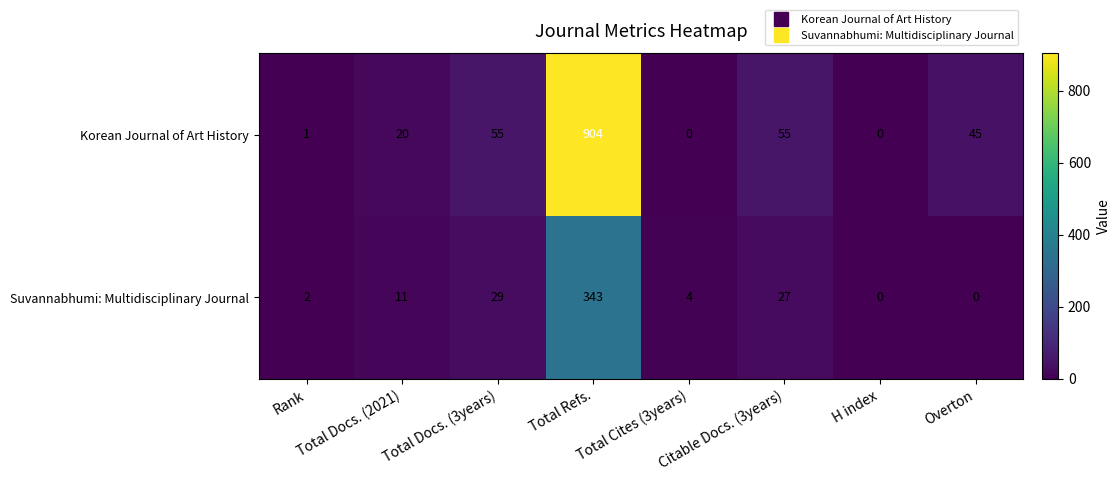

What is the difference between the highest and lowest values at Citable Docs. (3years)?

28